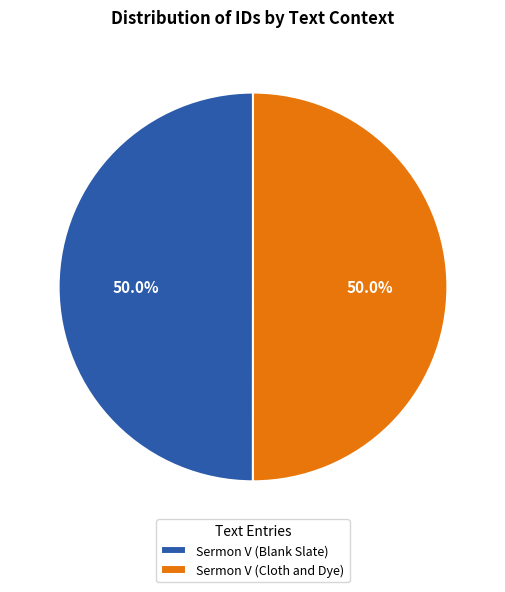

Approximately how many times larger is the value at Sermon V (Cloth and Dye) compared to Sermon V (Blank Slate)?

1.0